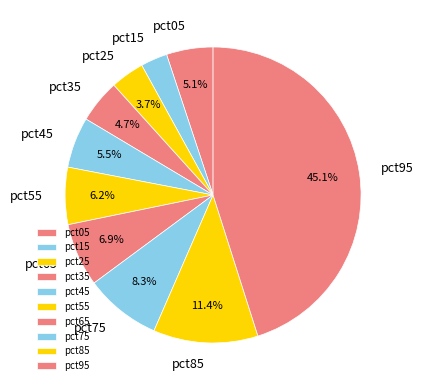

What is the total percentage of pct35 and pct25?

8.4%